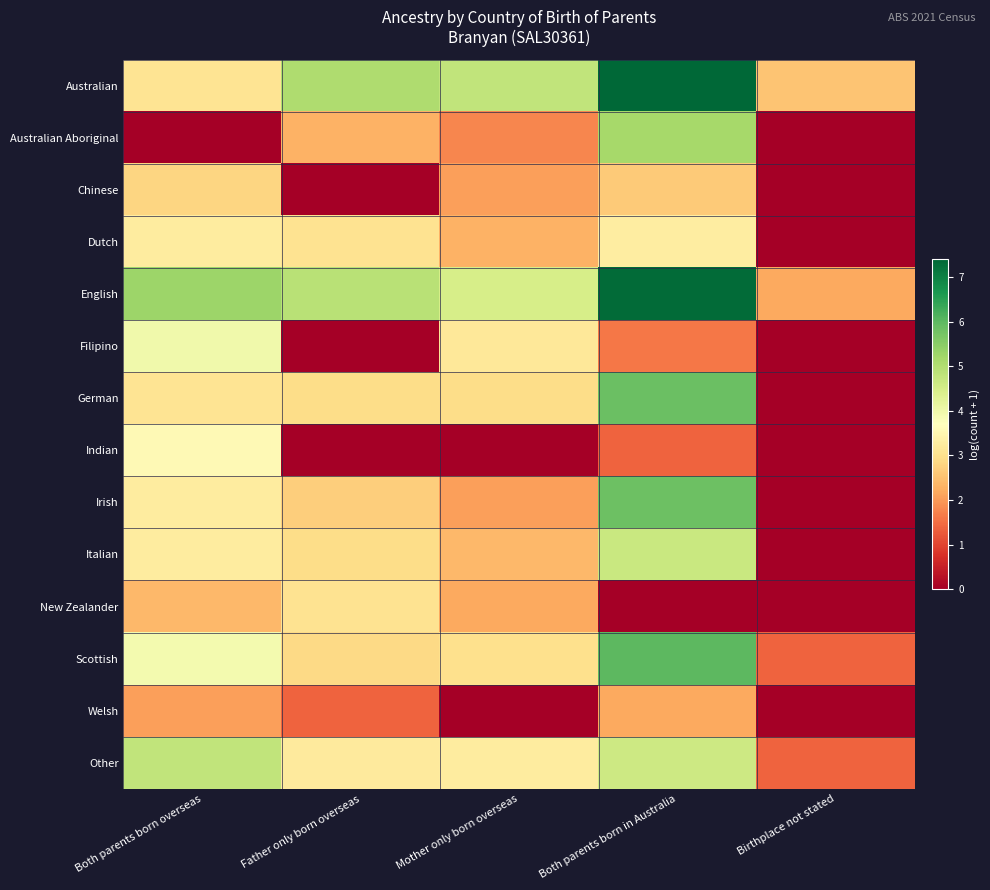

At which category is the sum across all series the highest?

Both parents born in Australia